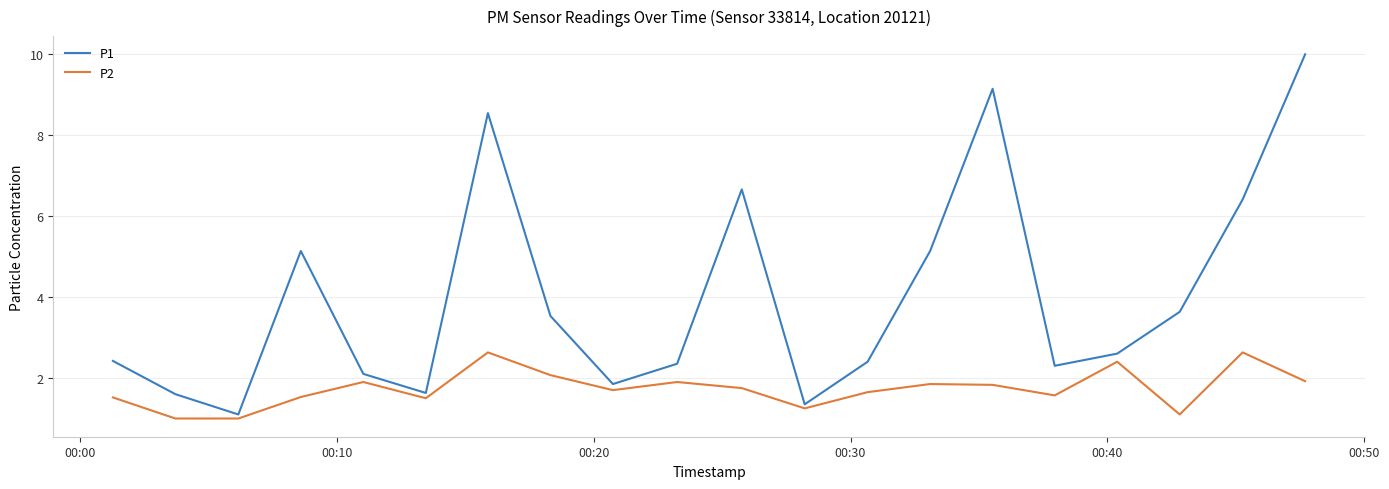

List the series in order of their peak value, highest first.

P1, P2